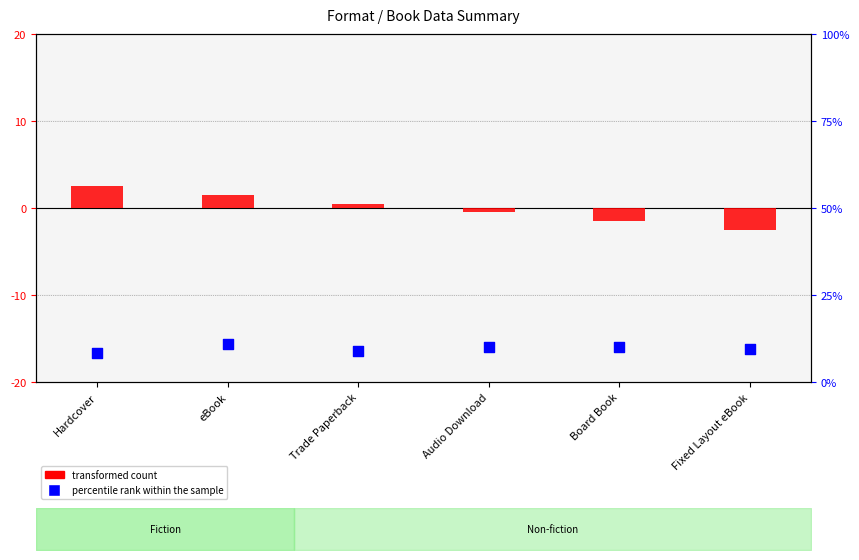

Is the value of transformed count at Fixed Layout eBook greater than the value of percentile rank within the sample at Board Book?

No